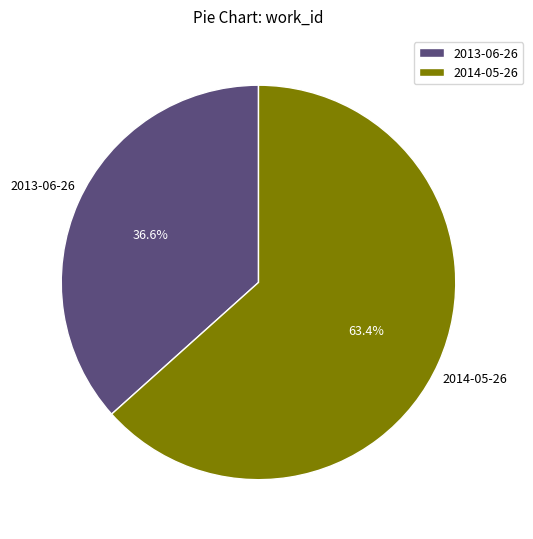

Between 2014-05-26 and 2013-06-26, which is larger?

2014-05-26